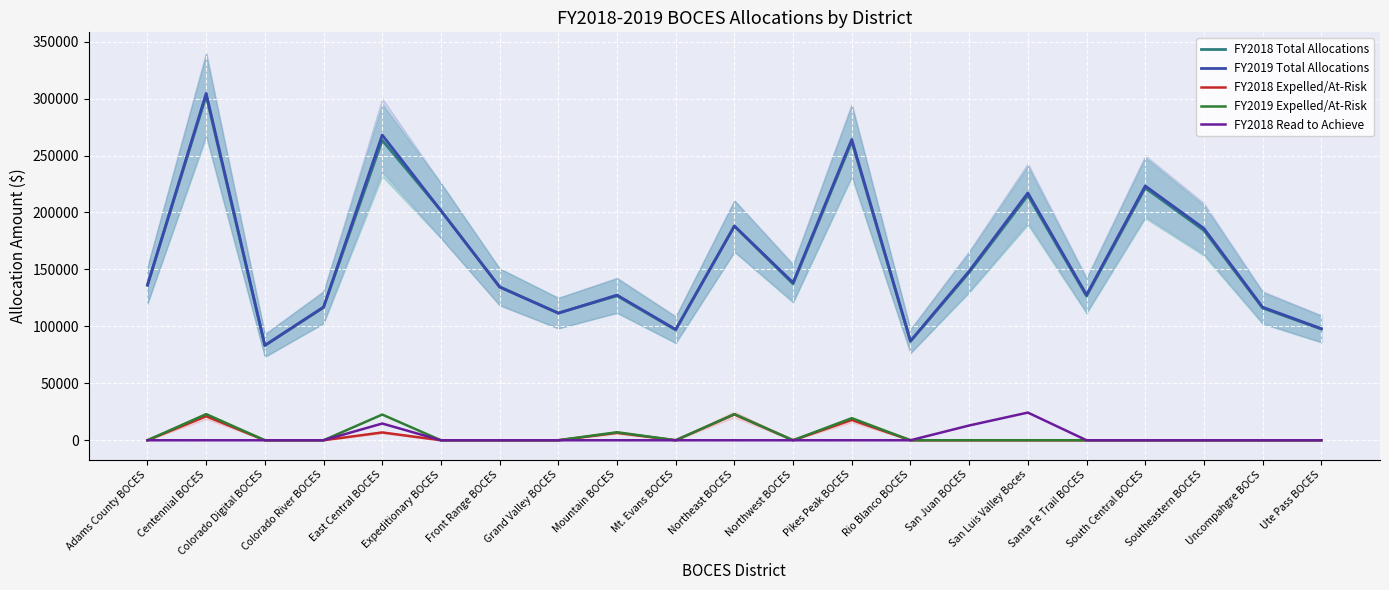

How many interior local peaks does the FY2018 Read to Achieve series have?

2